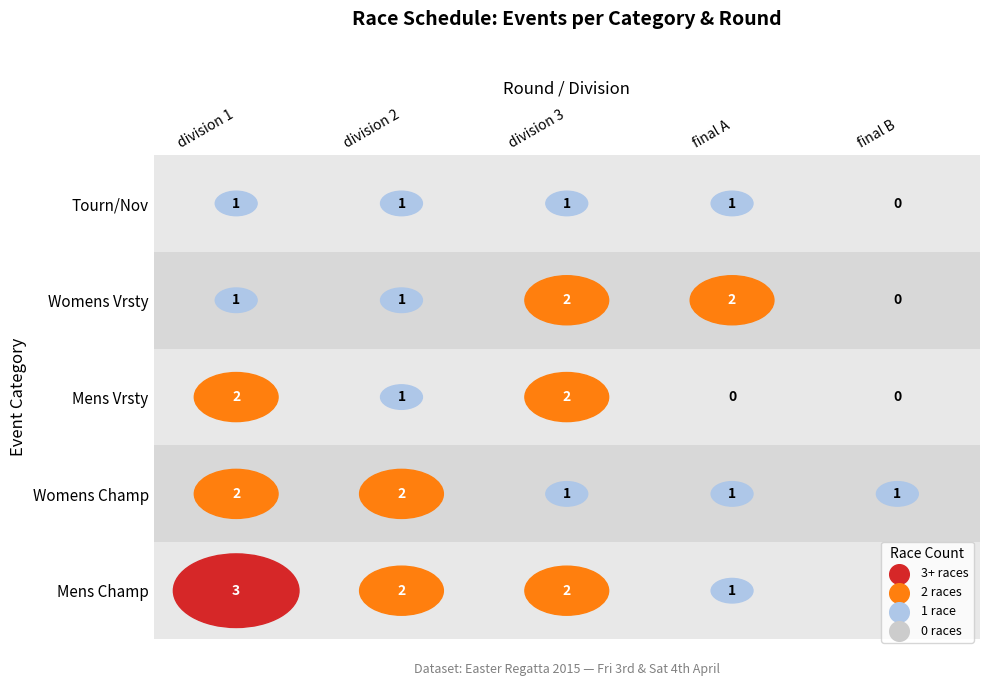

What is the difference between the second highest and second lowest values in the Mens Vrsty series?

2